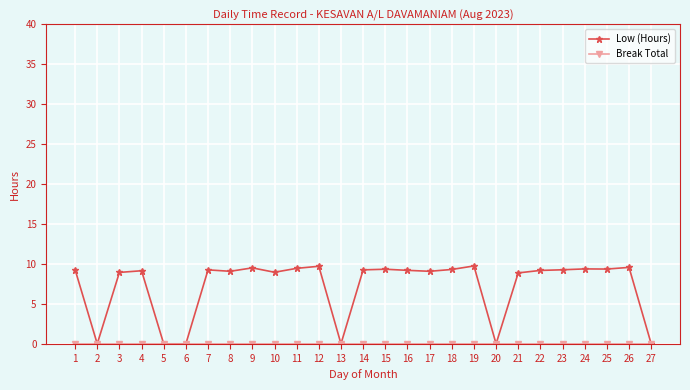

Is this an area chart (filled region under the line)?

No